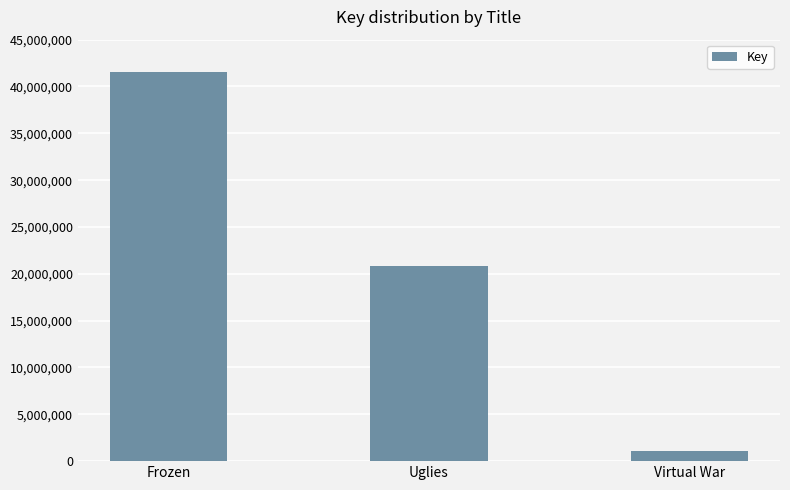

Count the number of data series in this chart.

1